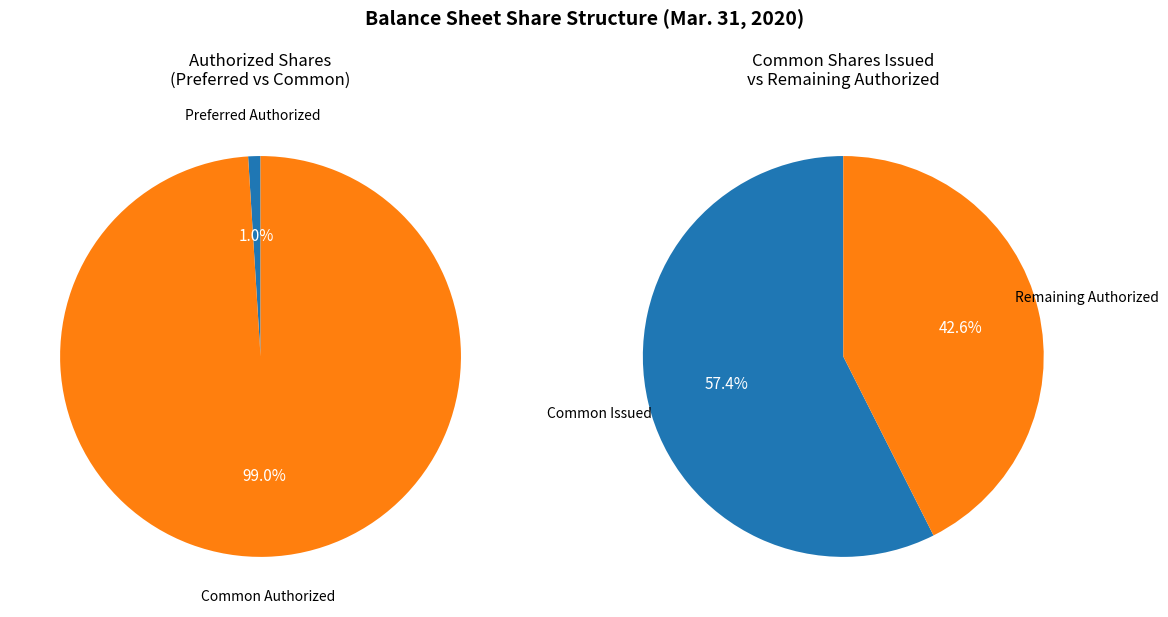

Is it true that Preferred stock, shares authorized is 1% of the pie?

False